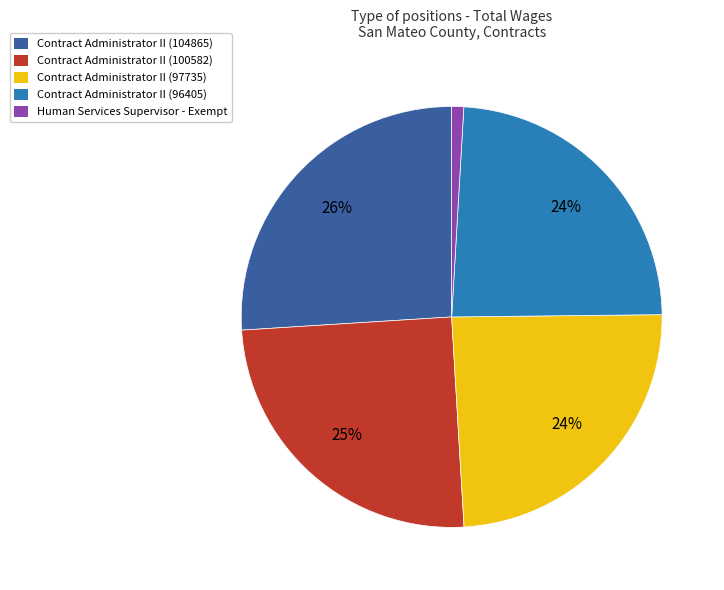

How many segments does this pie chart have?

5